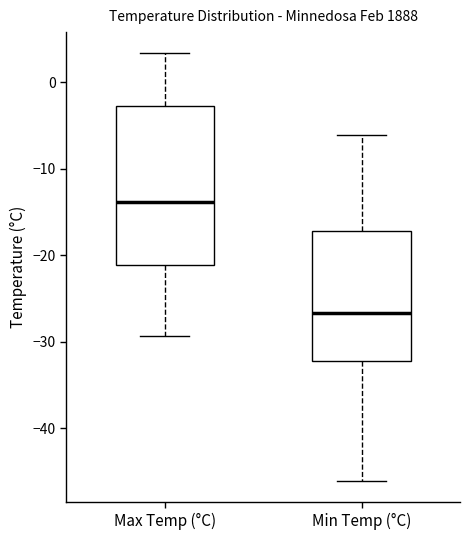

Reading left to right, read every box against the y-axis: the position of its median line, the range the box covers, and the ends of its whiskers. The values are not printed on the chart, so give them approximately, as read against the axis.

Max Temp (°C): median -14, box -21 to -3, whiskers -29 to 3
Min Temp (°C): median -27, box -32 to -17, whiskers -46 to -6